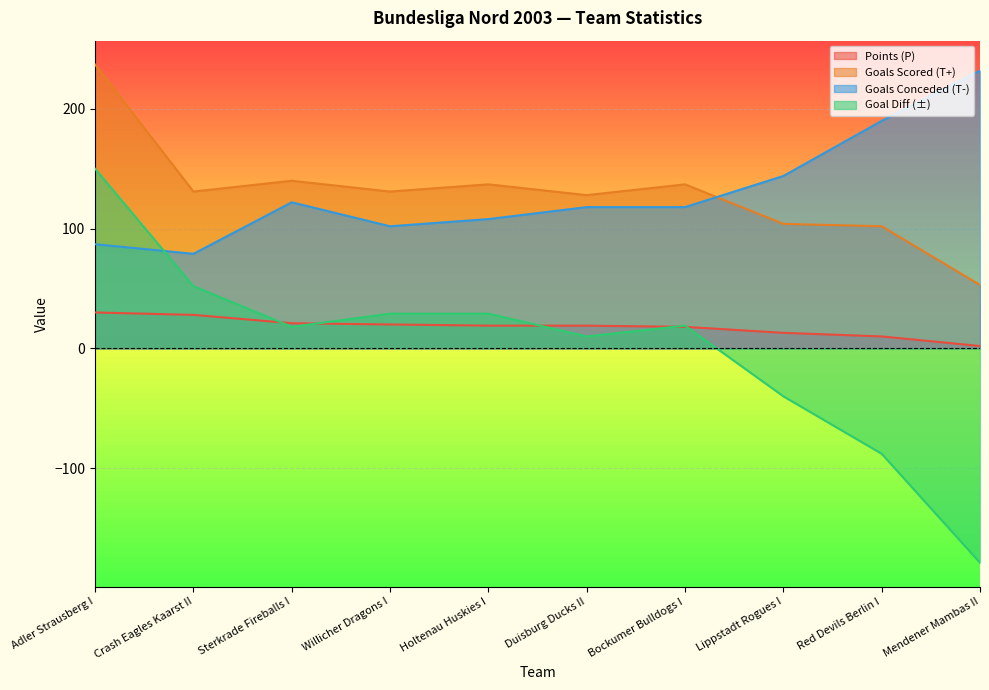

What is the greatest value displayed?

237